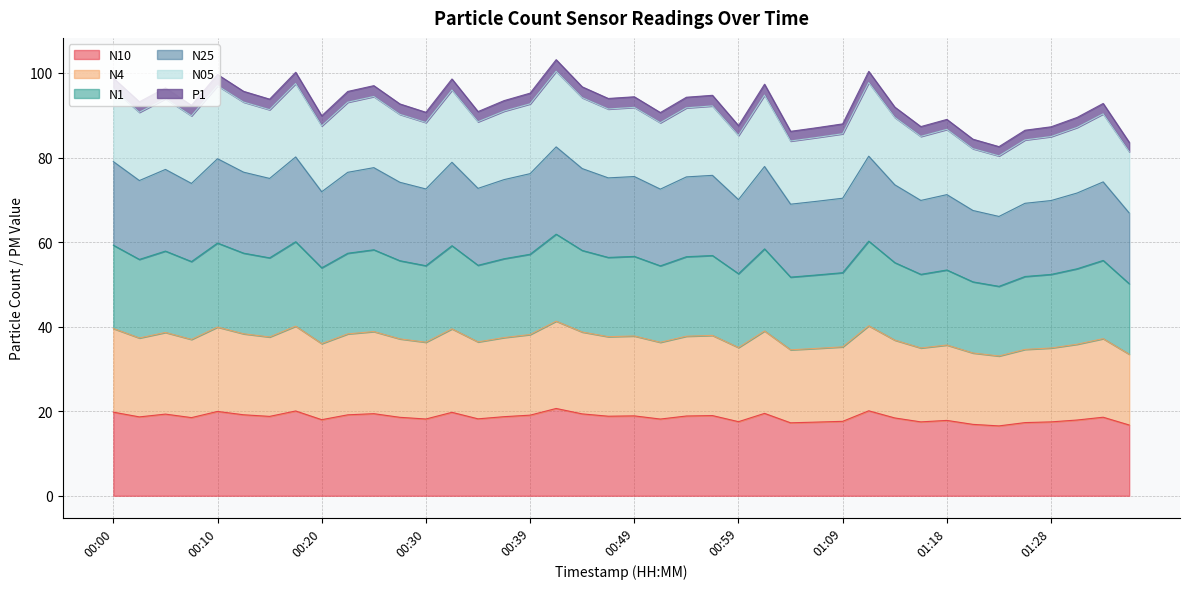

Does the chart have visible grid lines?

Yes